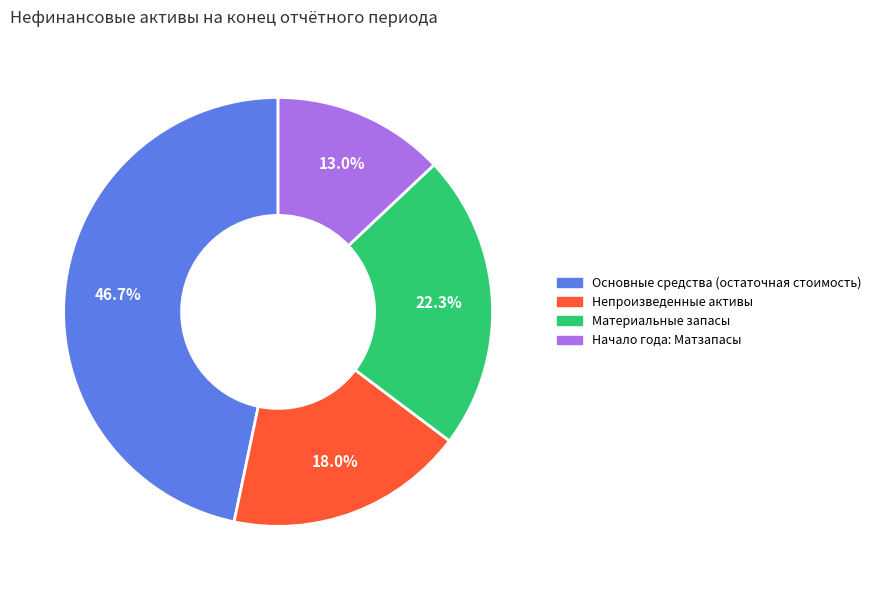

Is there any slice that represents more than half of the pie?

No